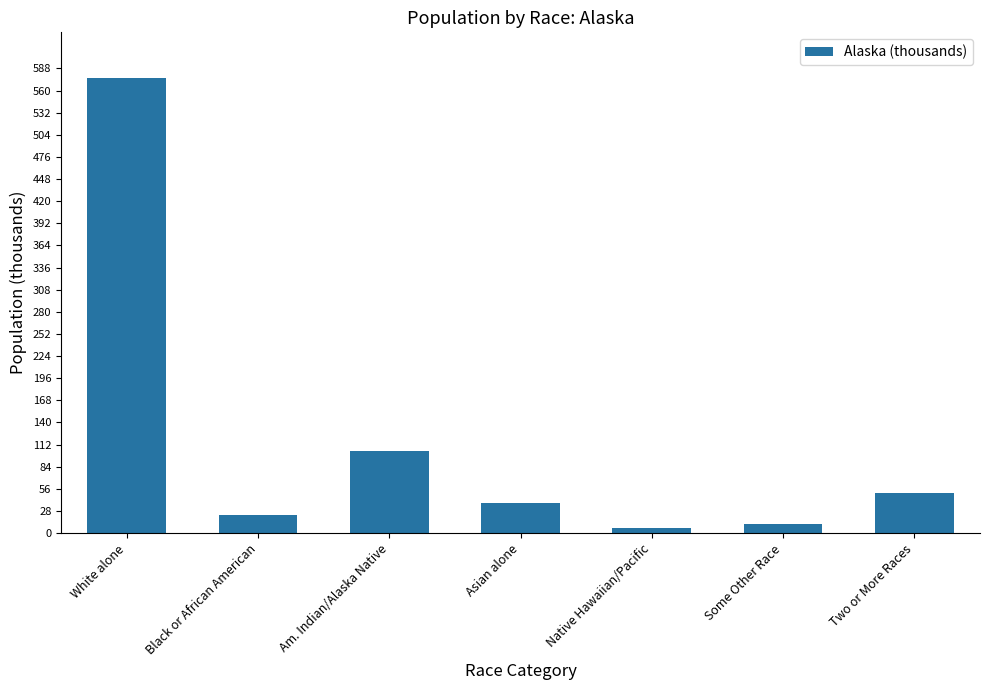

What position from the right is Two or More Races?

1